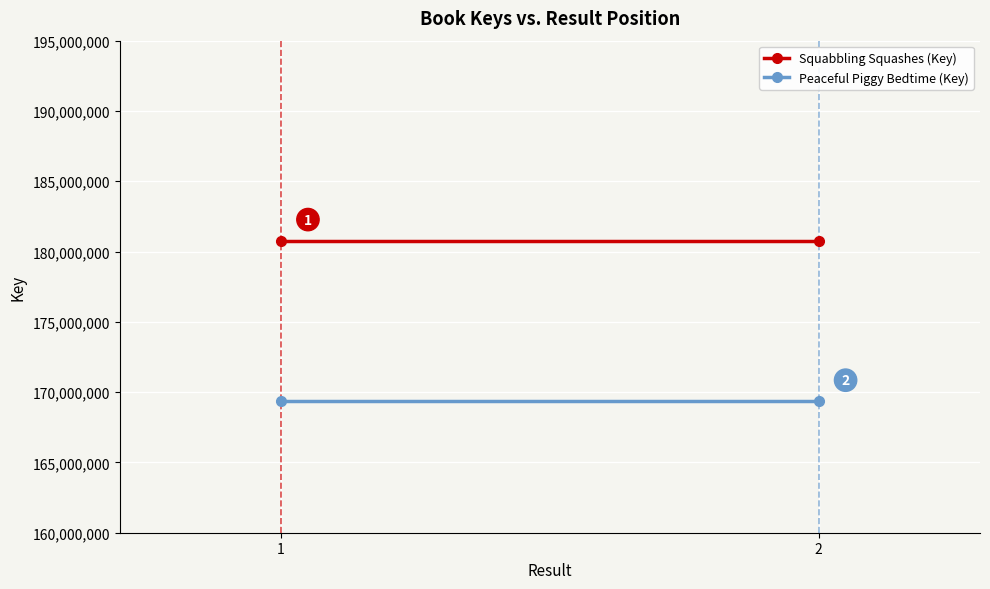

Rank the categories by Peaceful Piggy Bedtime (Key) value from highest to lowest.

1, 2